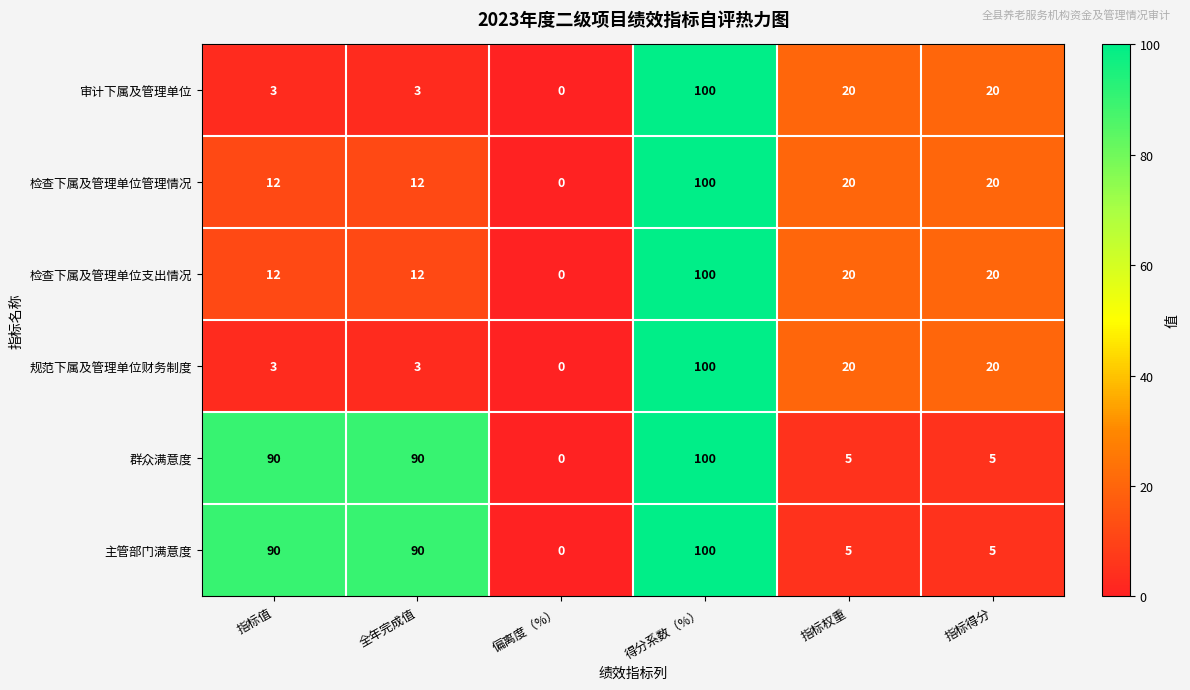

How many distinct data groups are displayed?

6